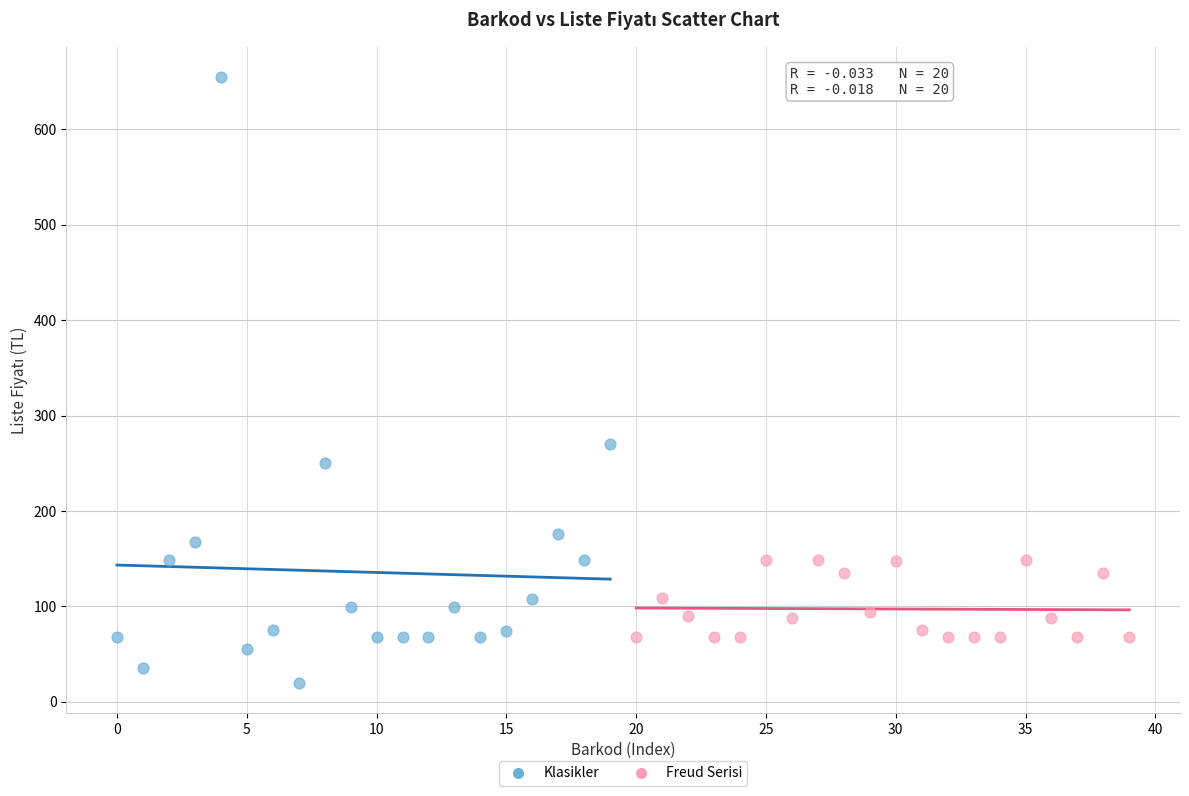

Which series contains the highest Y value?

Klasikler